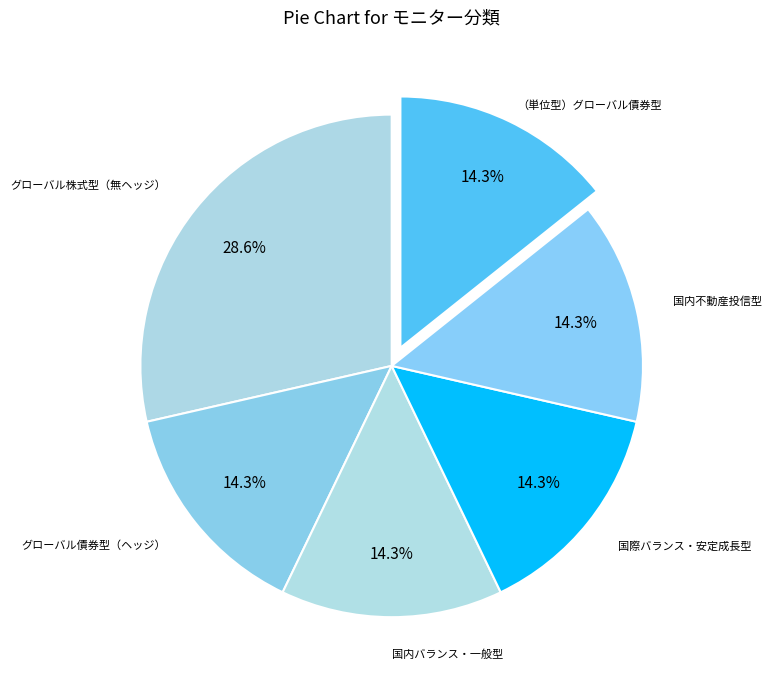

How many slices are in this pie chart?

6